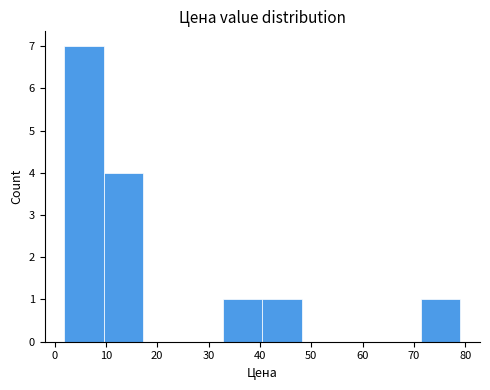

Which range on the x-axis has the tallest bar?

2 to 10